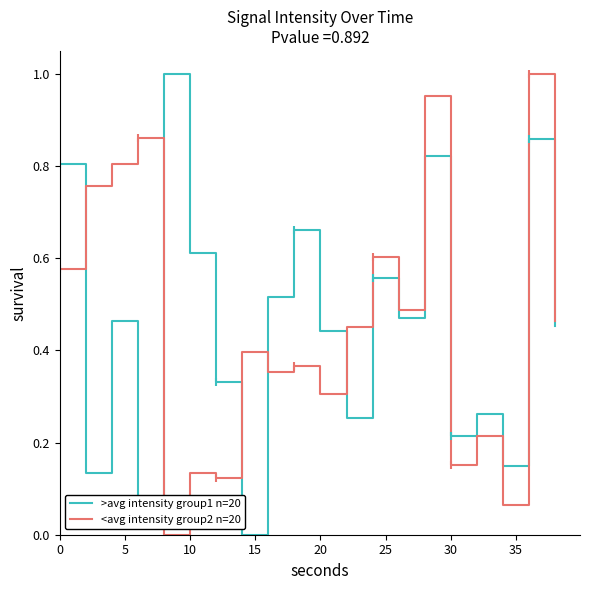

True or false: <avg intensity group2 n=20 has a value of 0.1 at 0.

False